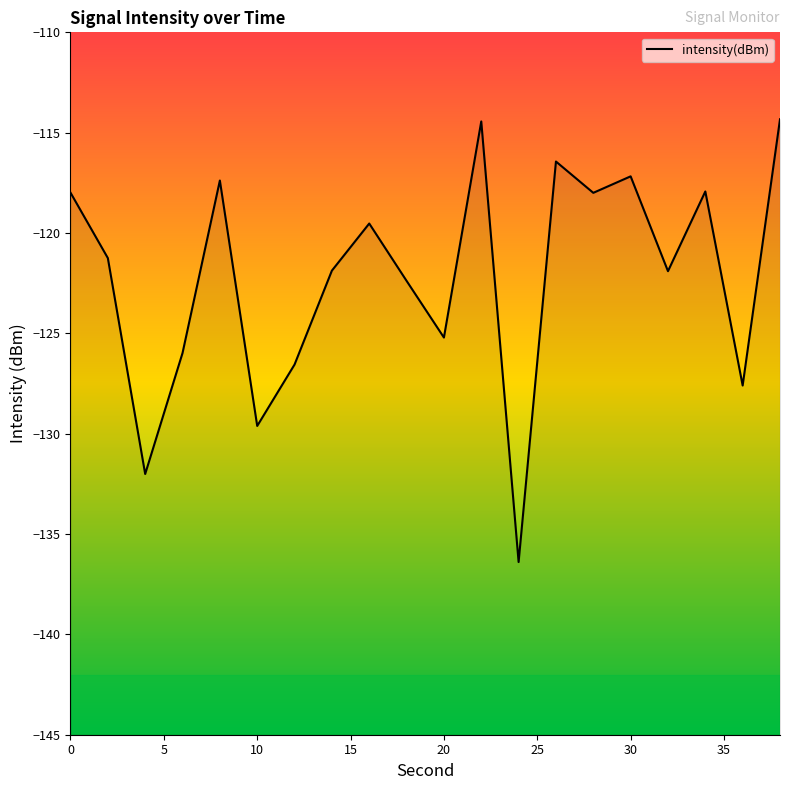

What is the difference between the second highest and minimum values?

22.0